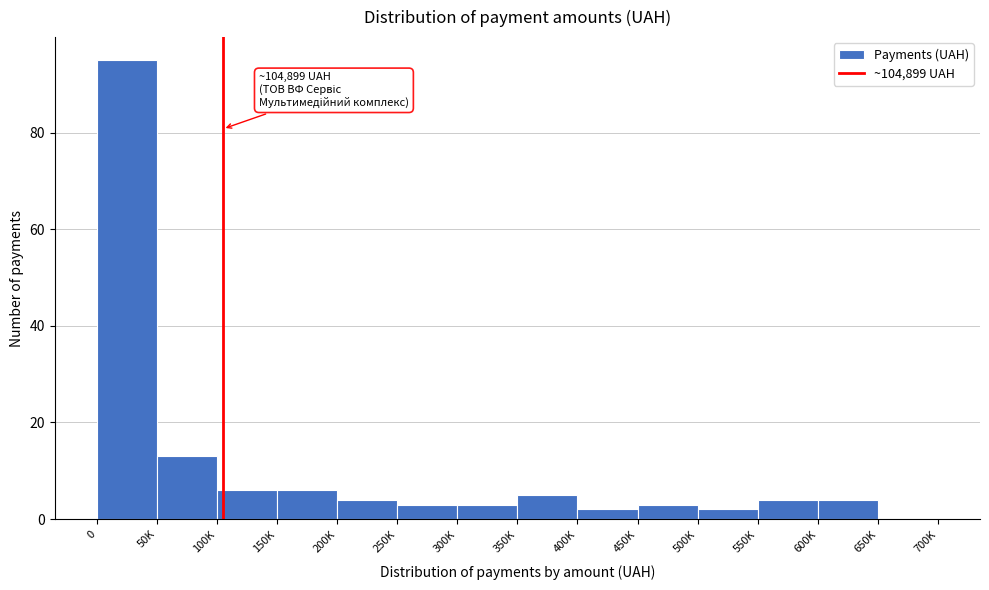

Reading right to left, transcribe all the data shown in this chart.

650K=0	600K=4	550K=4	500K=2	450K=3	400K=2	350K=5	300K=3	250K=3	200K=4	150K=6	100K=6	50K=13	0=95